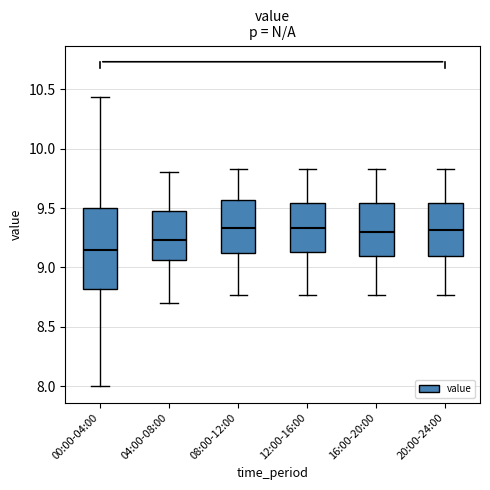

Which box is the tallest, from its lower edge to its upper edge?

00:00-04:00